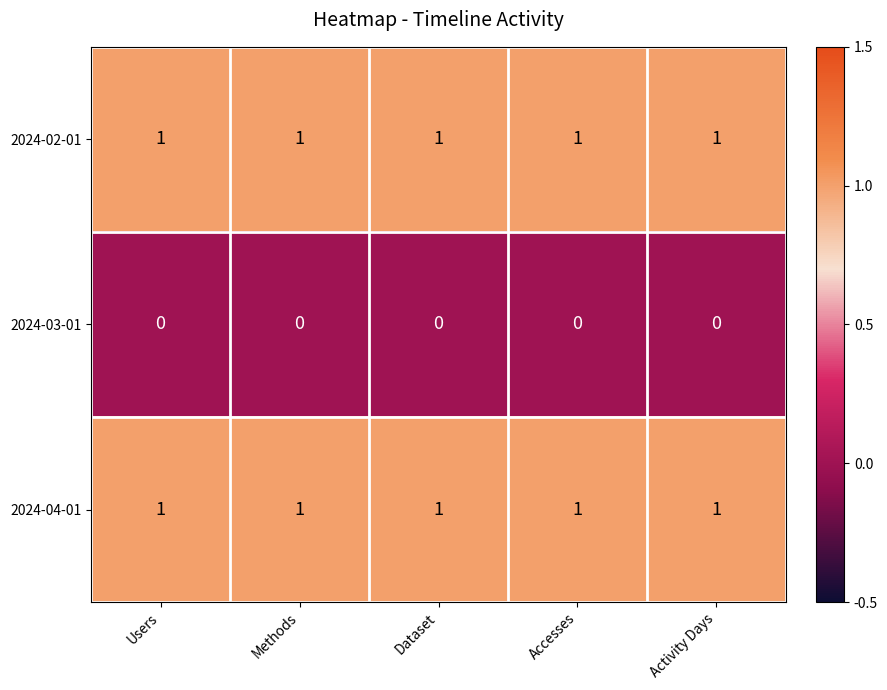

The value of 2024-03-01 at Methods is 0. True or false?

True